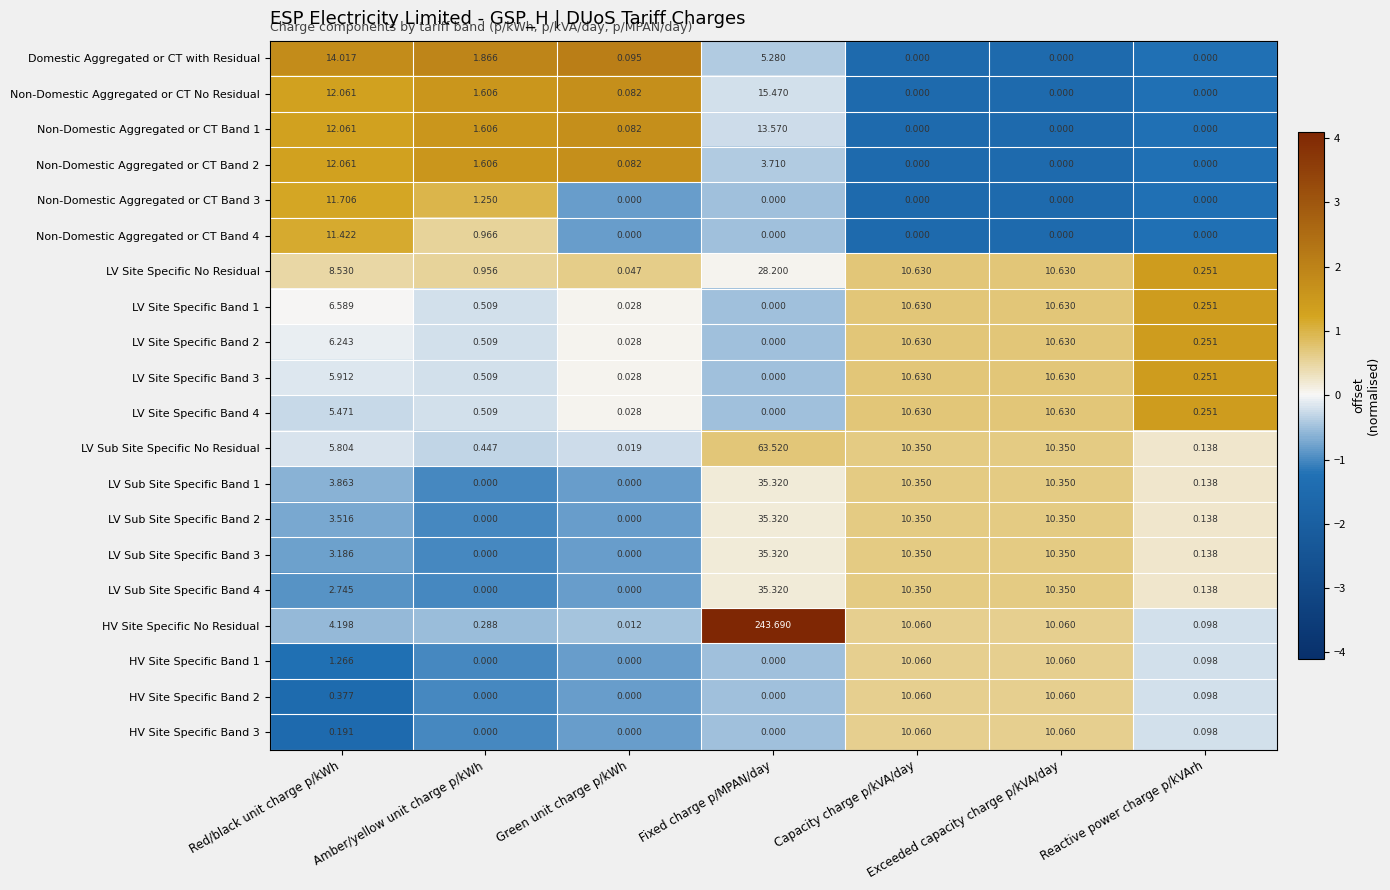

Is the value of HV Site Specific No Residual at Capacity charge p/kVA/day greater than the value of Domestic Aggregated or CT with Residual at Capacity charge p/kVA/day?

Yes